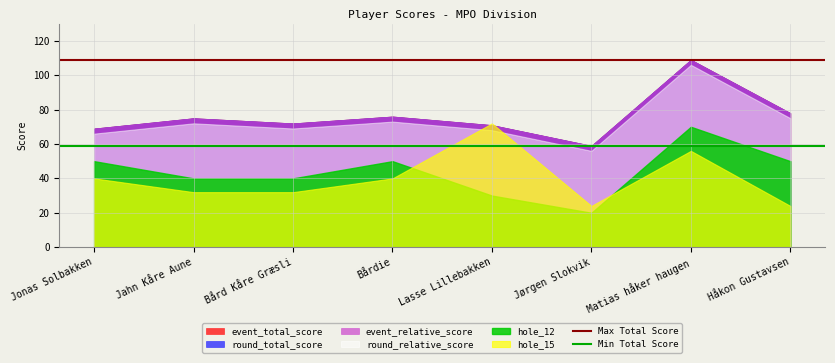

How many lines are shown in the chart?

6